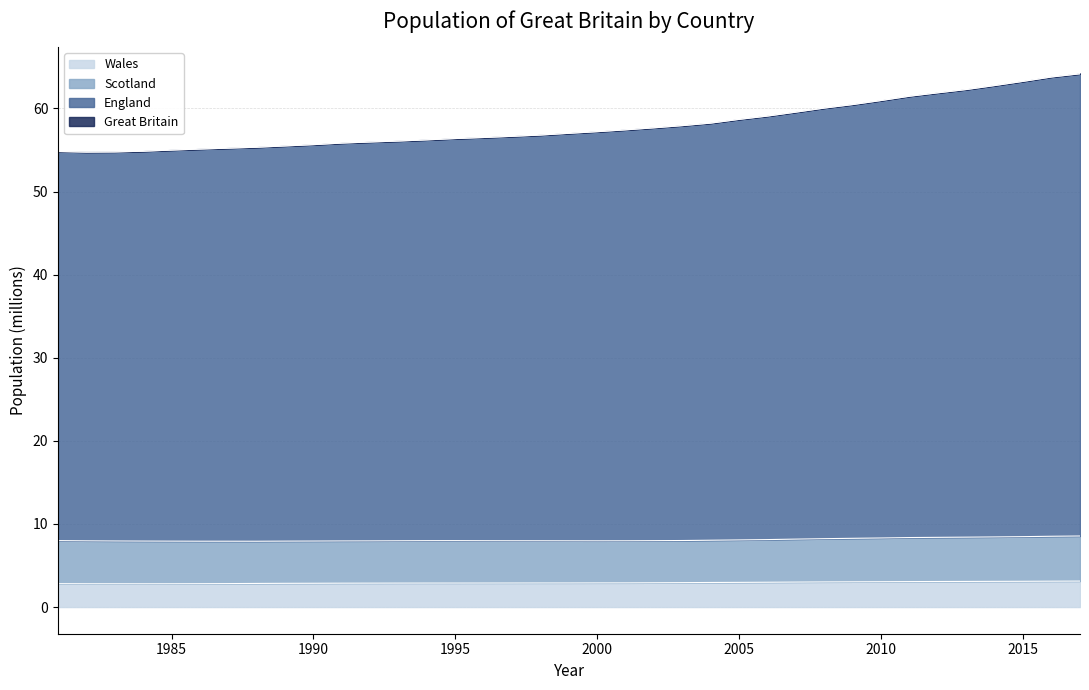

Does the chart have visible grid lines?

Yes